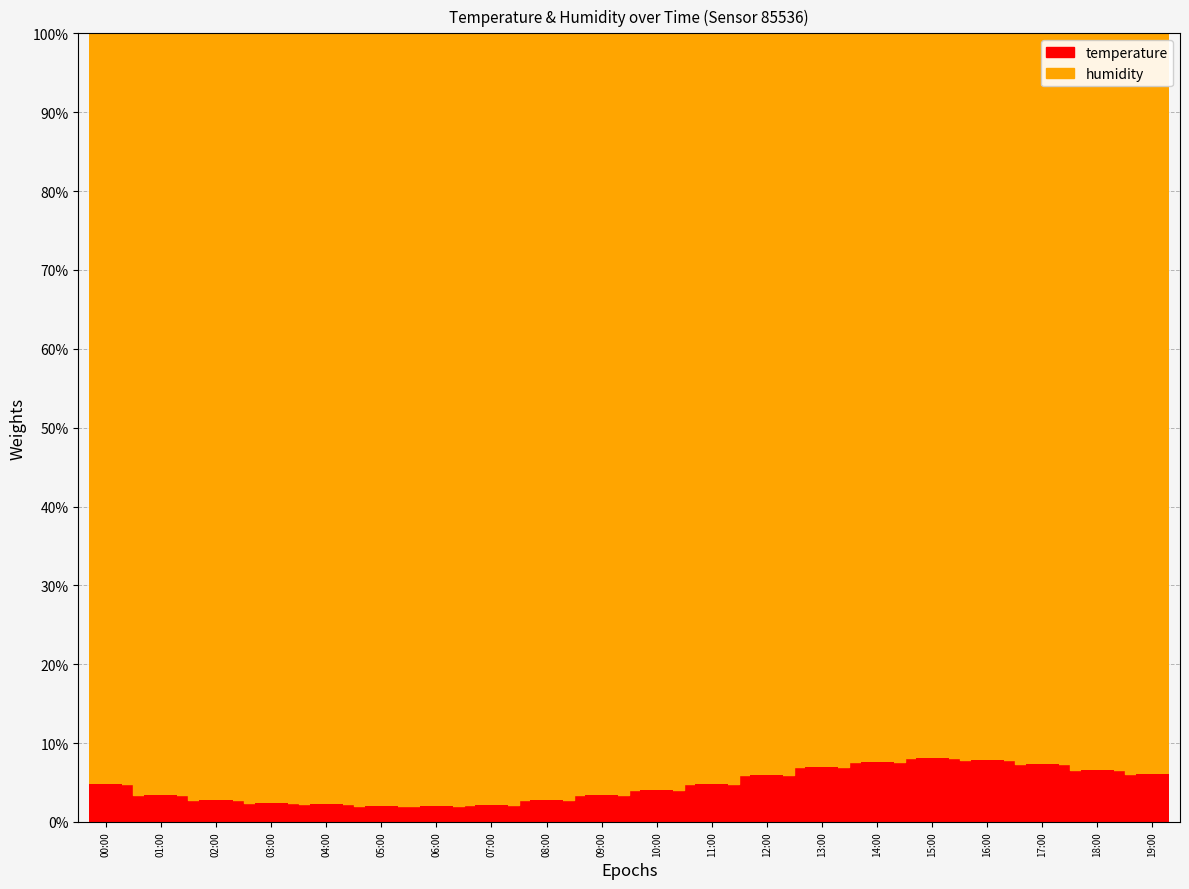

Count the number of categories in the chart.

20